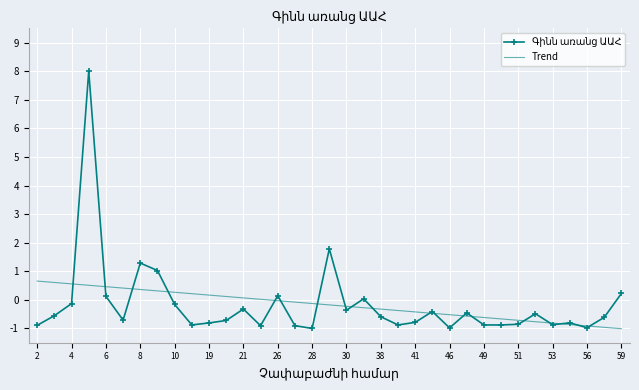

What is the maximum value shown in the chart?

8.0